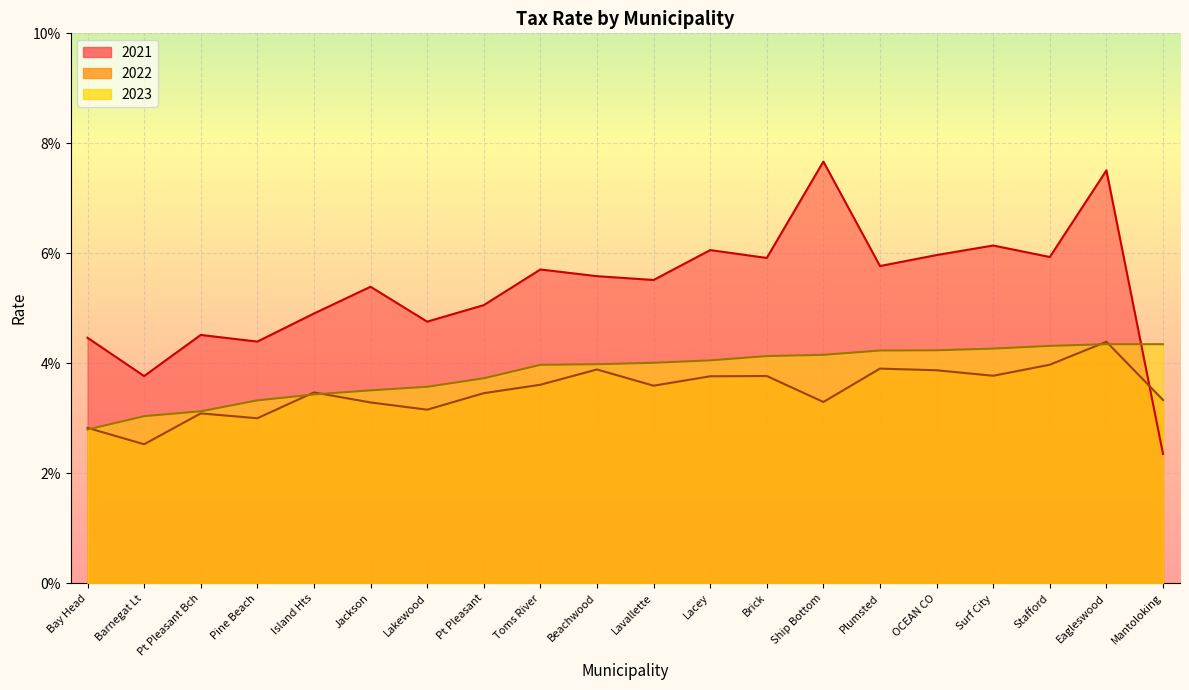

Between which two adjacent categories do 2022 and 2023 first intersect?

Bay Head and Barnegat Lt